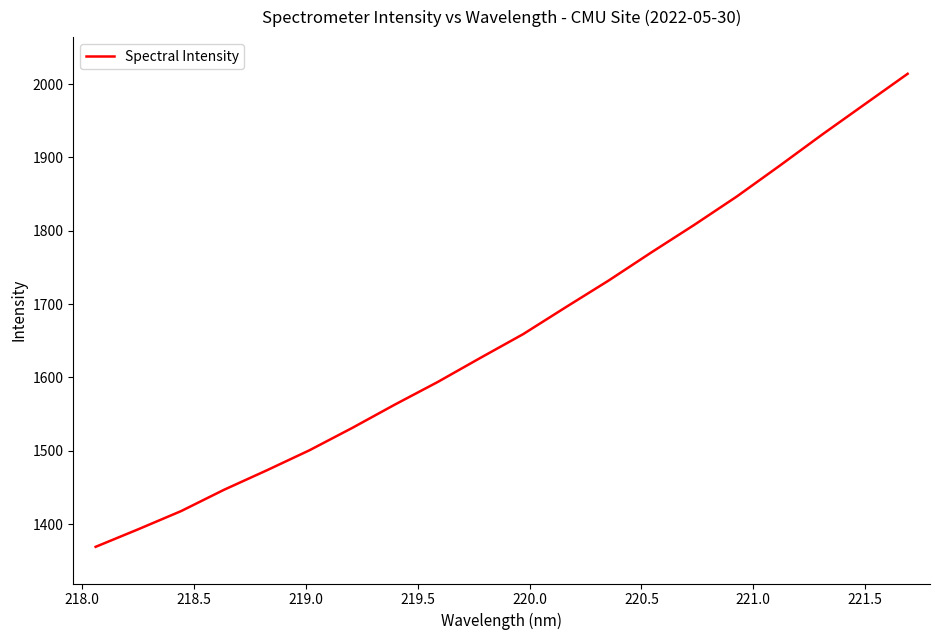

What is the difference between the maximum and minimum values?

644.7